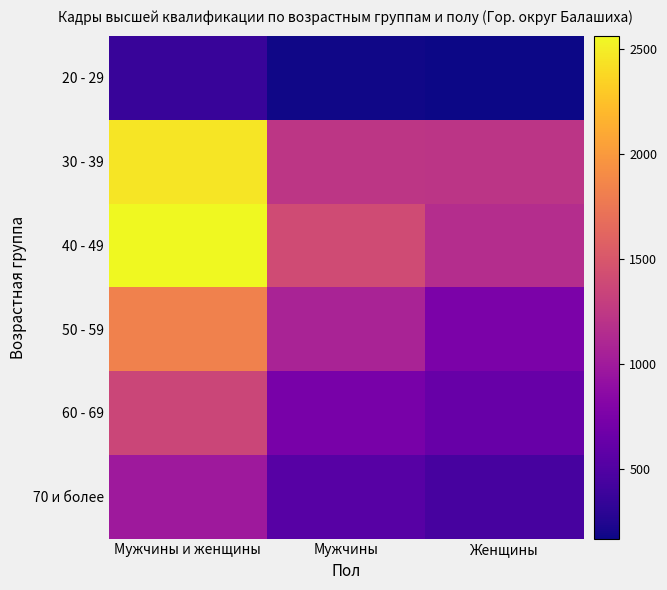

Reading left to right, extract all data points from this chart.

20 - 29: Мужчины и женщины=360	Мужчины=189	Женщины=171
30 - 39: Мужчины и женщины=2452	Мужчины=1233	Женщины=1219
40 - 49: Мужчины и женщины=2562	Мужчины=1404	Женщины=1158
50 - 59: Мужчины и женщины=1827	Мужчины=1071	Женщины=756
60 - 69: Мужчины и женщины=1365	Мужчины=732	Женщины=633
70 и более: Мужчины и женщины=989	Мужчины=541	Женщины=448